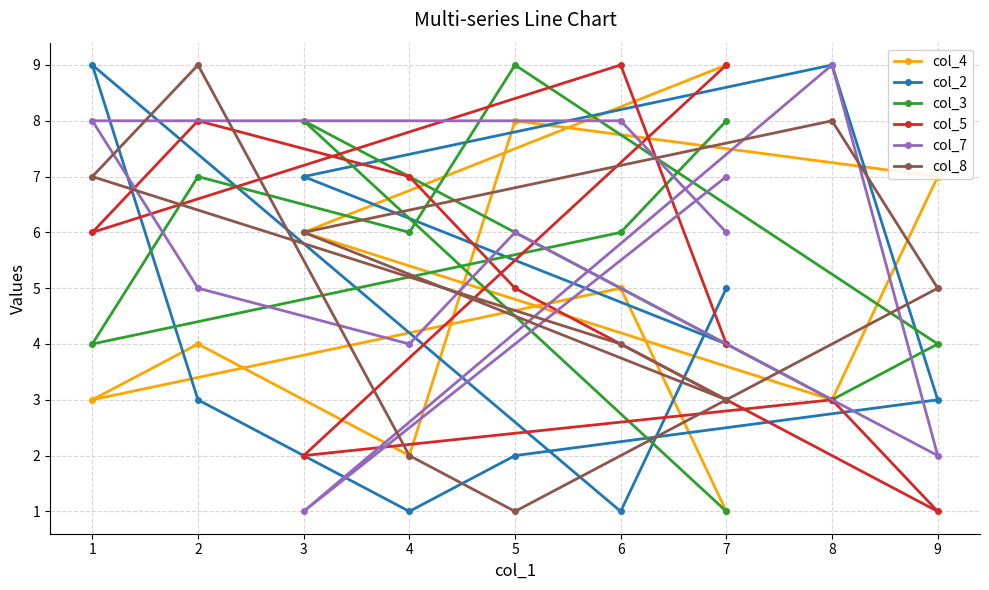

What is the minimum value for col_8?

1